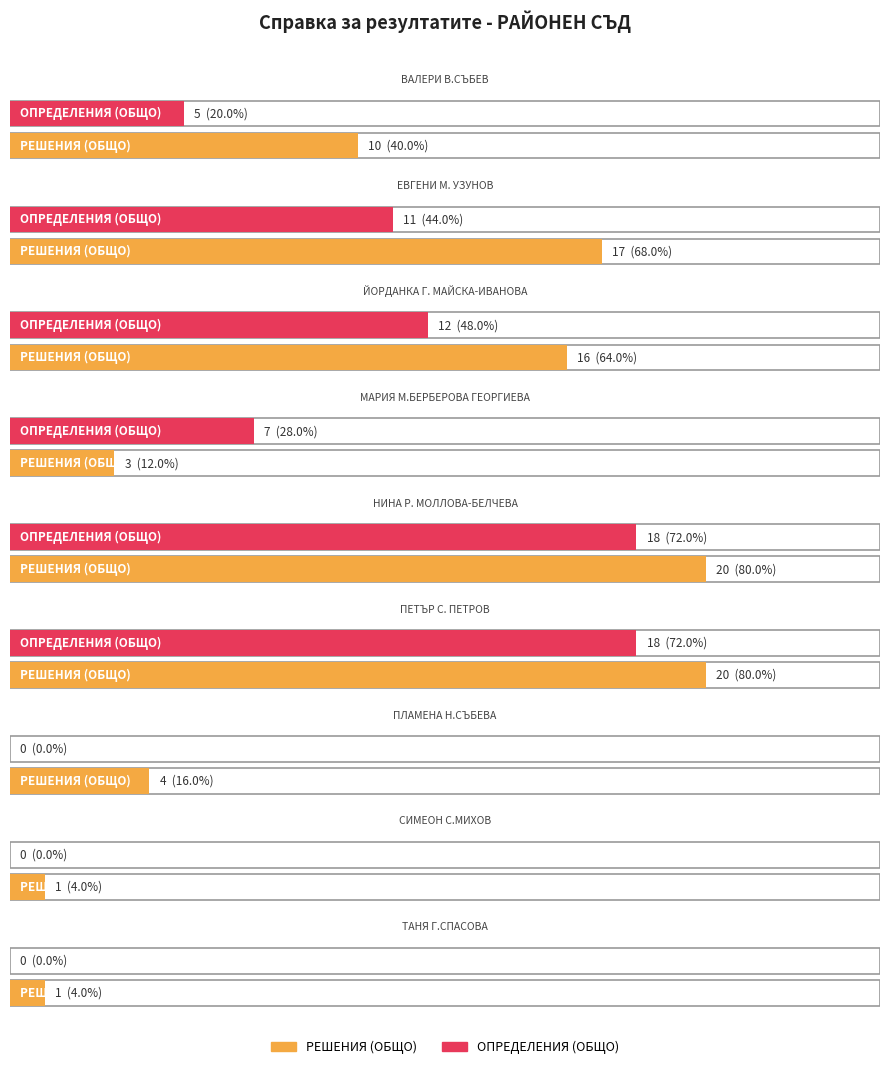

What is the total value across all series at ЕВГЕНИ М. УЗУНОВ?

28